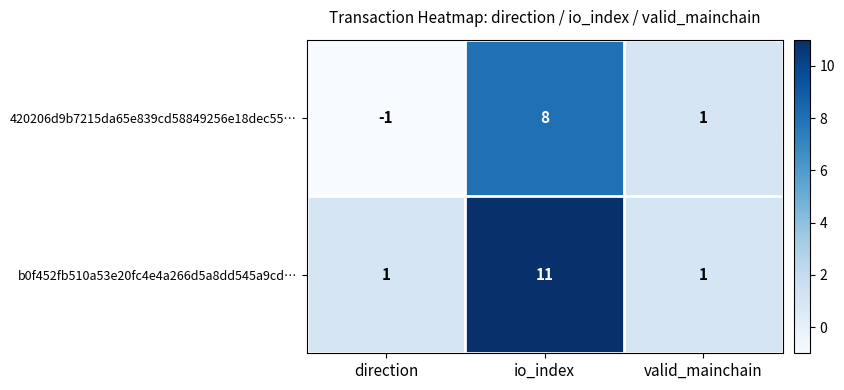

Is it true that b0f452fb510a53e20fc4e4a266d5a8dd545a9cd… equals 1 at valid_mainchain?

True